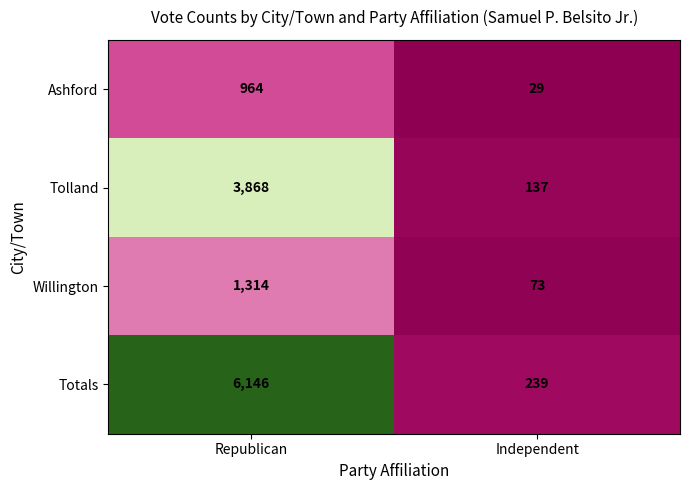

Reading left to right, list all the values displayed in this chart.

Ashford: Republican=964	Independent=29
Tolland: Republican=3868	Independent=137
Willington: Republican=1314	Independent=73
Totals: Republican=6146	Independent=239